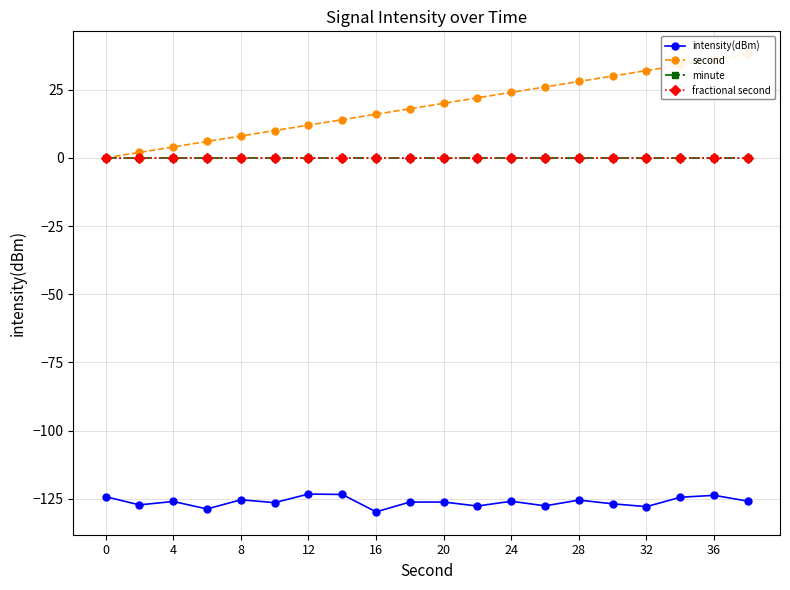

What is the value of the second point at the 12th from the left?

22.0